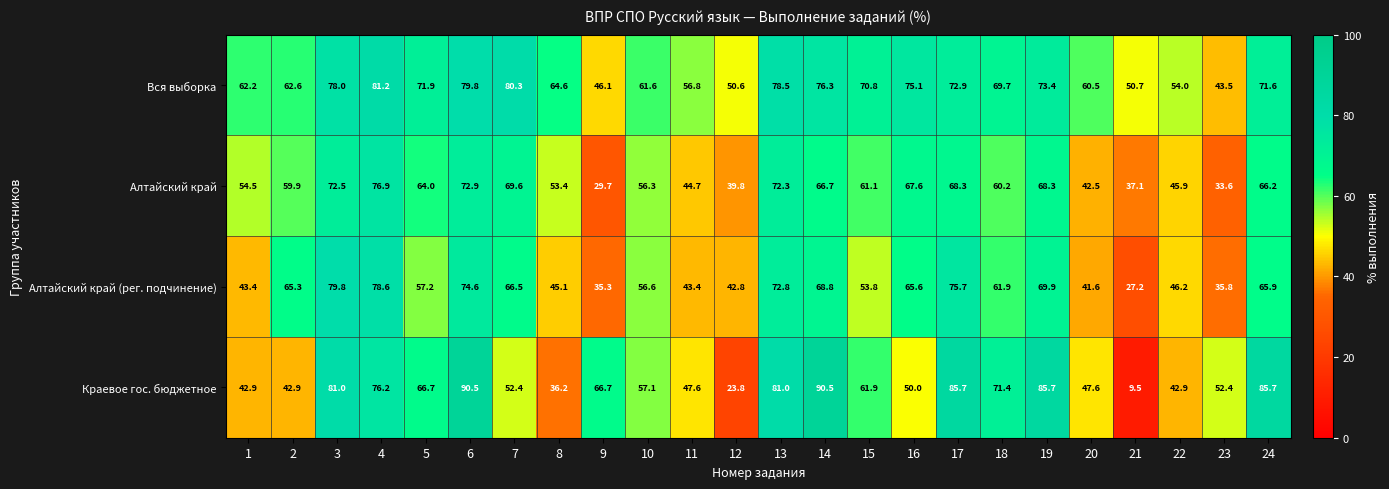

Where does the Вся выборка series first go above 70?

3